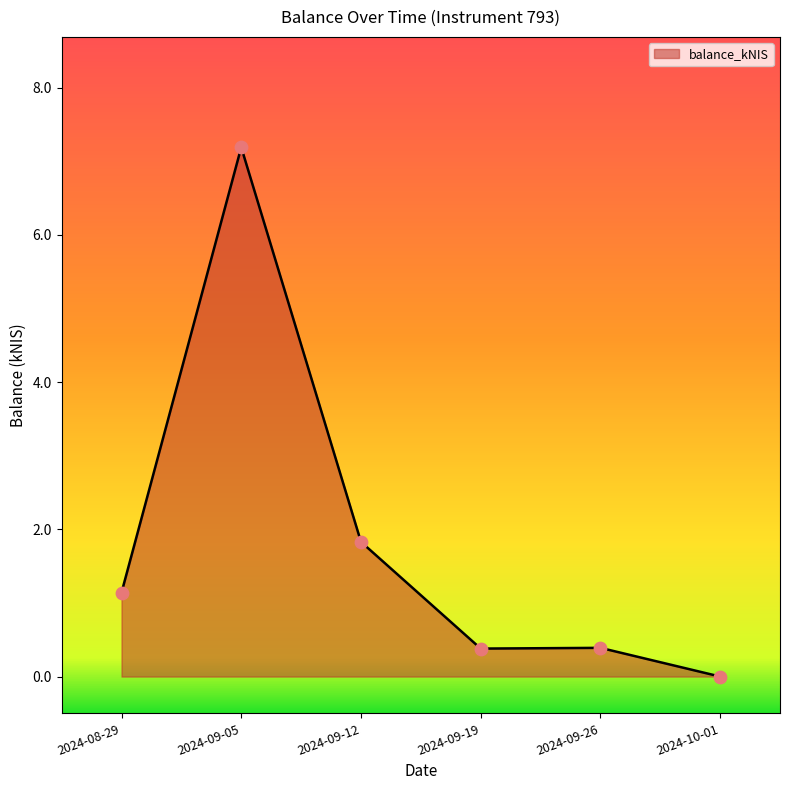

What is the change in value from 2024-09-05 to 2024-09-12?

-5.4